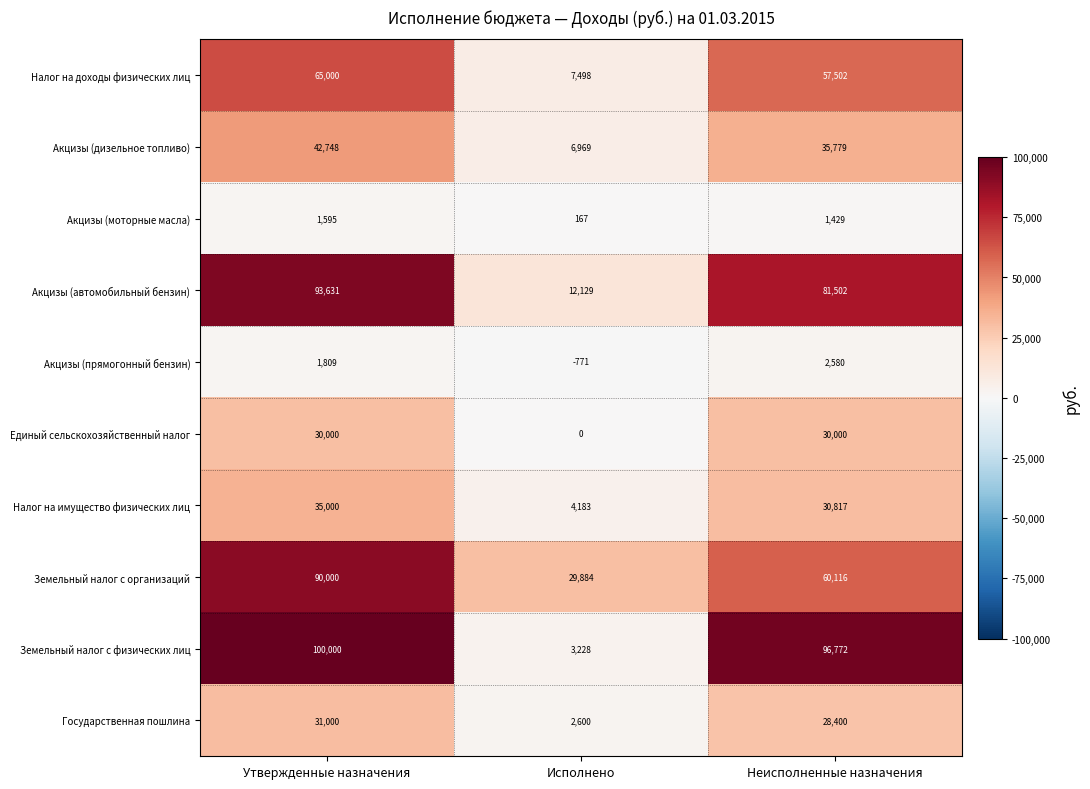

The Акцизы (дизельное топливо) series shows 9456 at Неисполненные назначения. True or false?

False